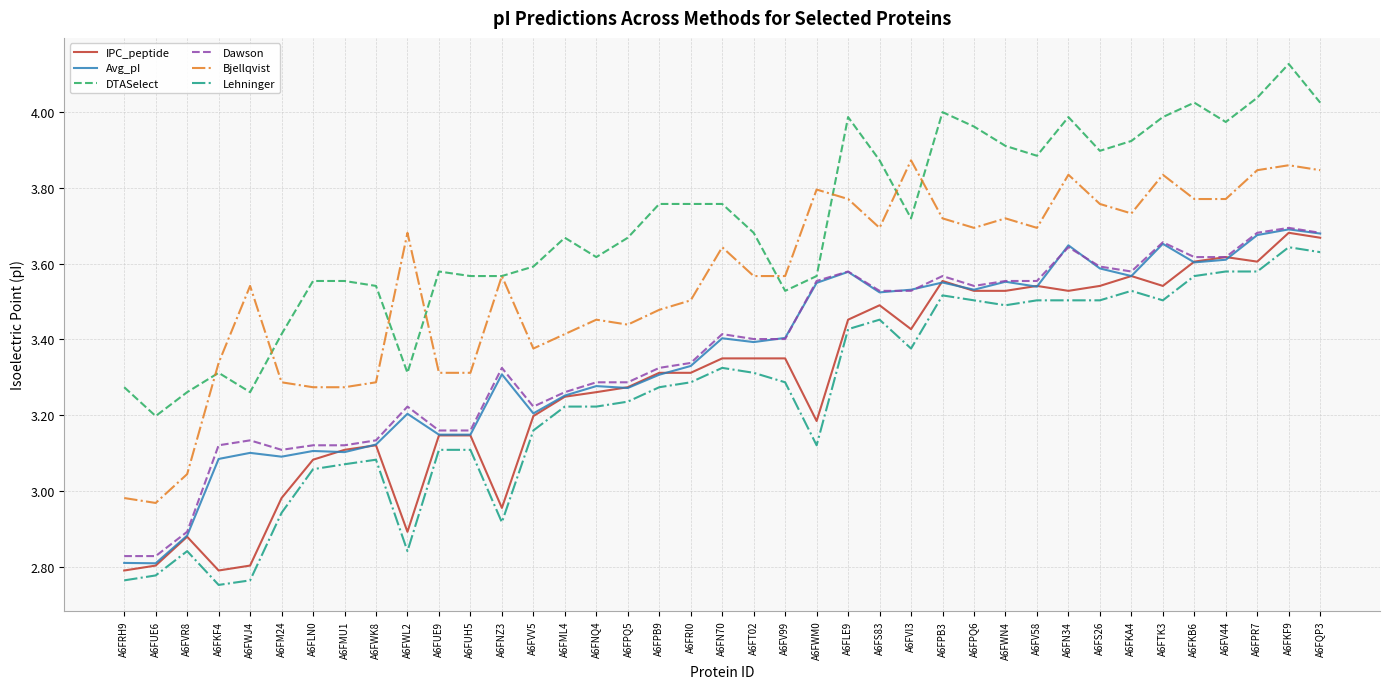

What is the difference between the maximum and minimum values in the Avg_pI series?

0.9